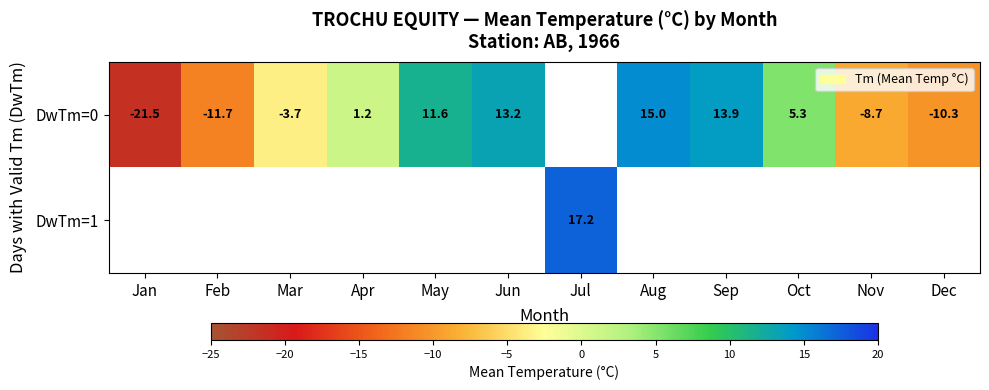

Which series changed the most between Aug and Sep?

row_0